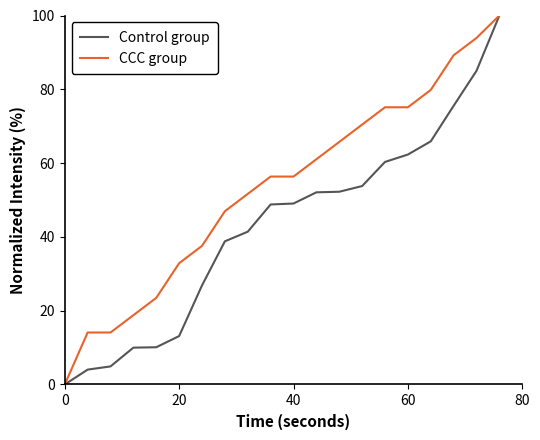

Rank the series by their average value, from highest to lowest.

CCC group, Control group